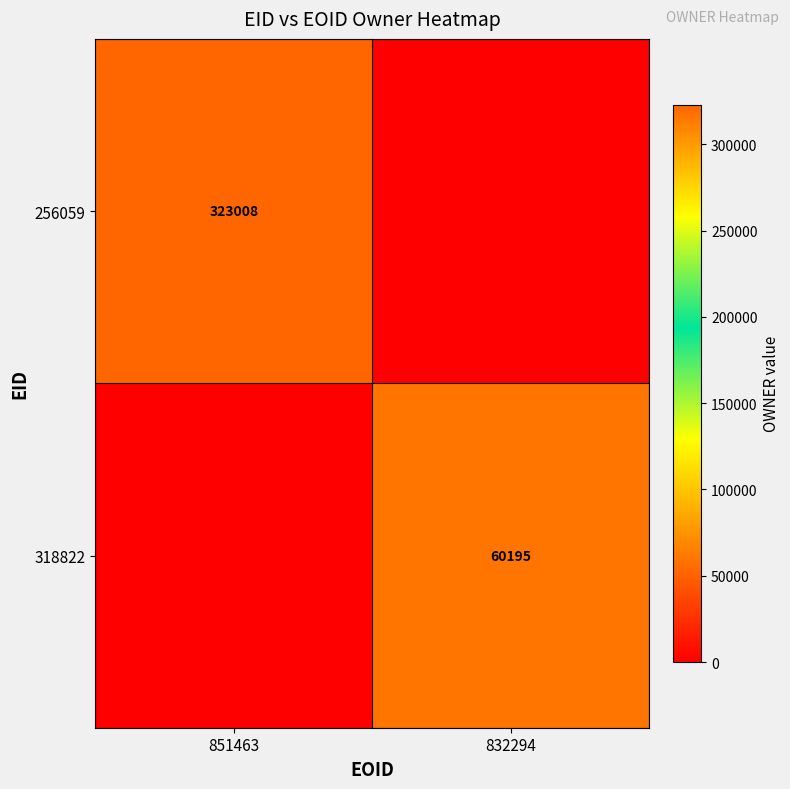

True or false: 256059 has a value of 572501 at 851463.

False